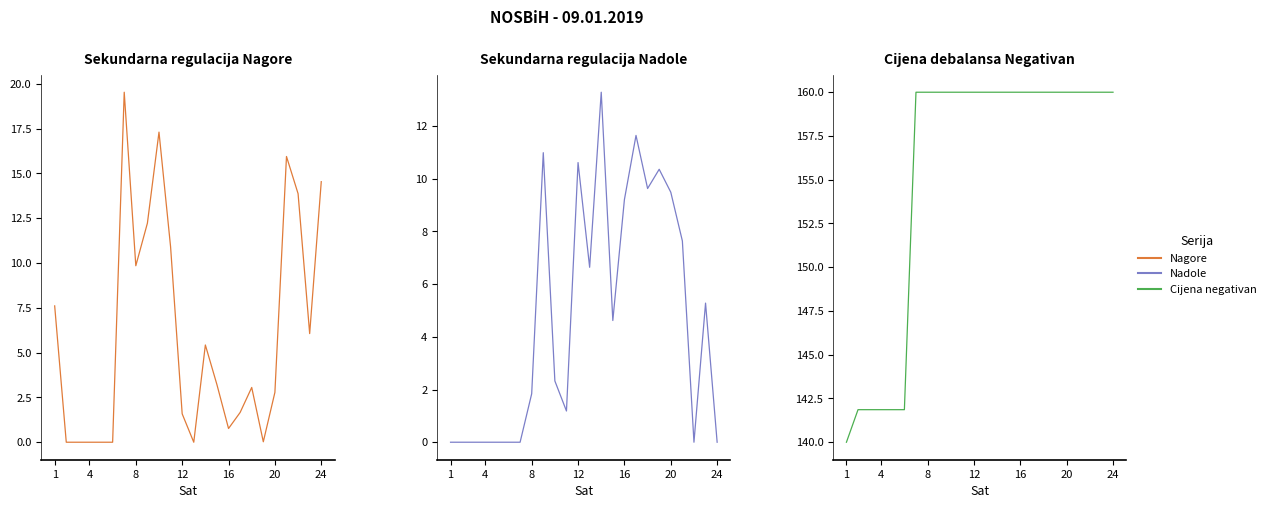

How many data points does each series have?

24